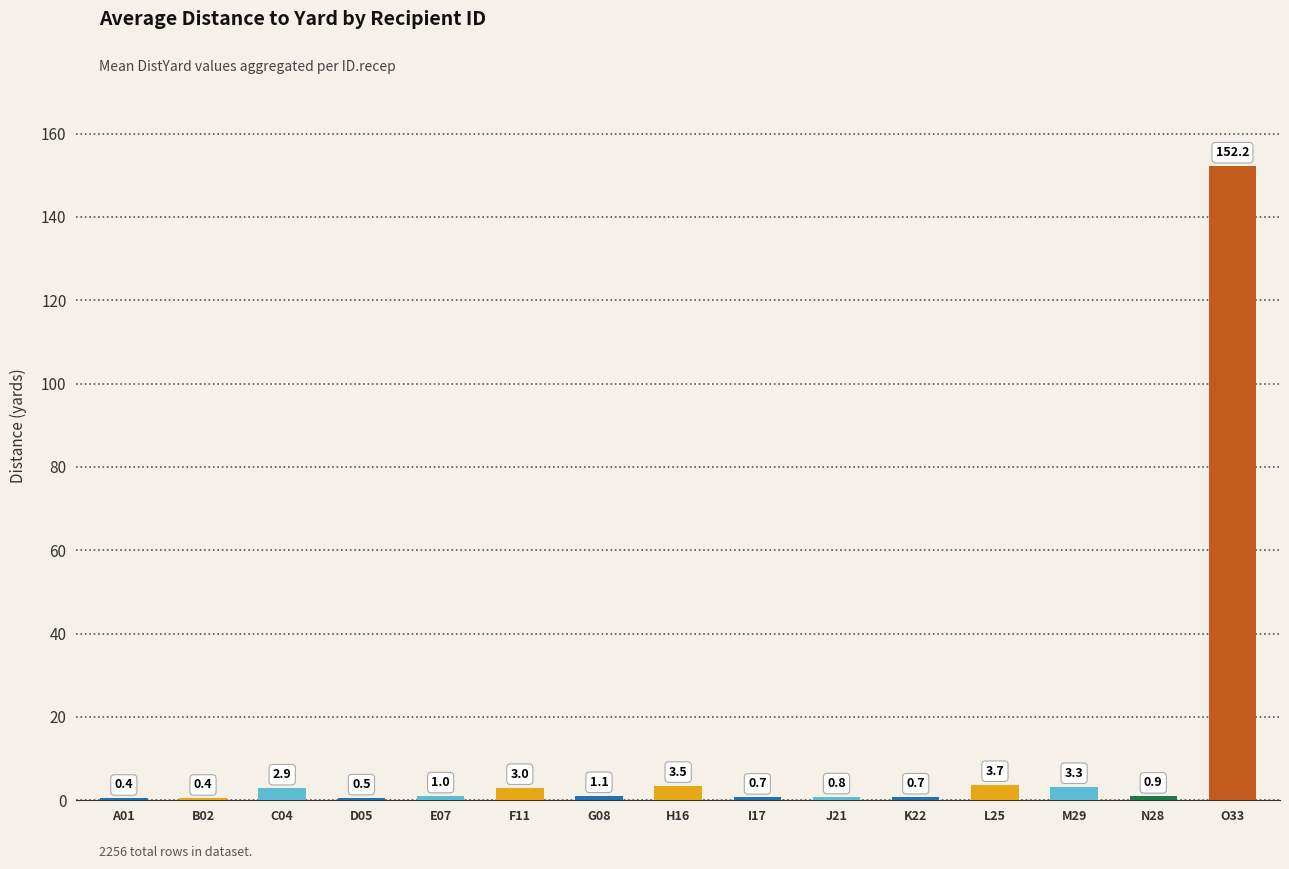

The value at N28 is 0.9. True or false?

True